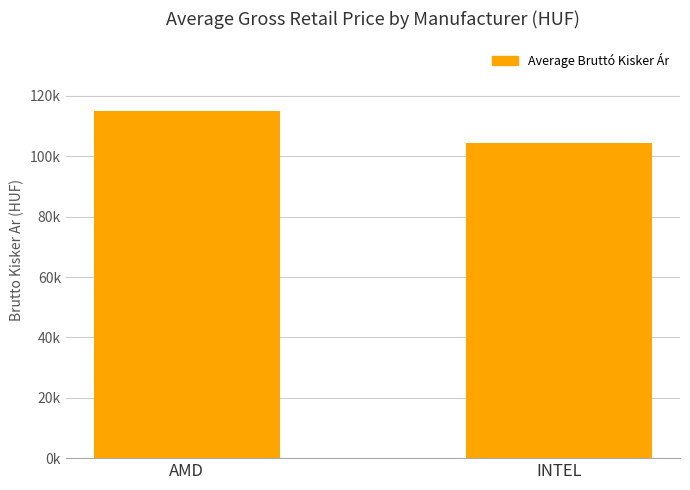

What is the average value?

109729.5